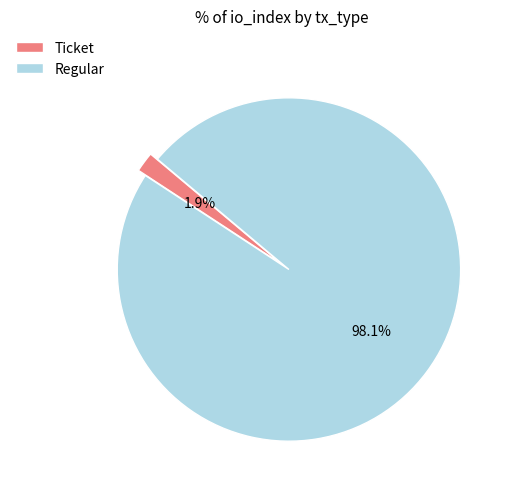

How many segments does this pie chart have?

2